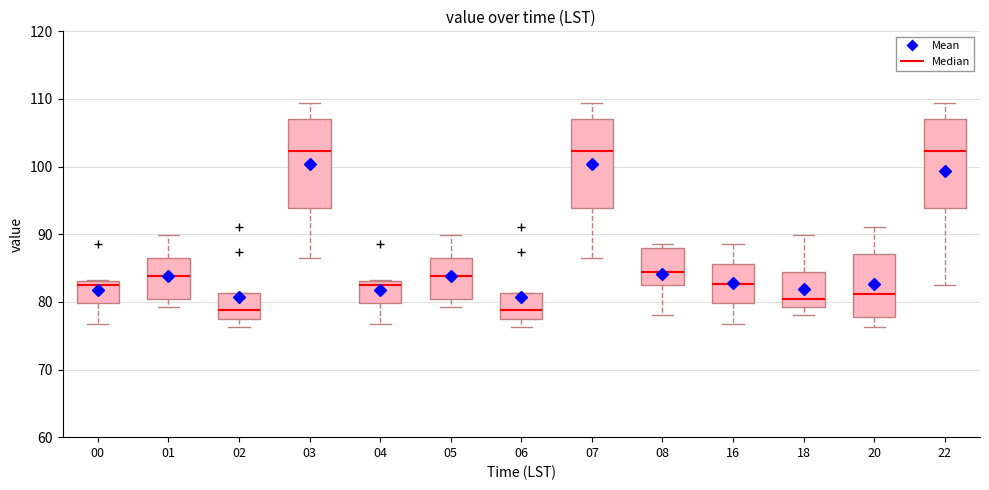

Reading left to right, read every box against the y-axis: the position of its median line, the range the box covers, and the ends of its whiskers. The values are not printed on the chart, so give them approximately, as read against the axis.

00: median 83 (just below the box's upper edge), box 80 to 83, whiskers 77 to 83
01: median 84, box 80 to 87, whiskers 79 to 90
02: median 79, box 77 to 81, whiskers 76 to 81
03: median 102, box 94 to 107, whiskers 86 to 109
04: median 83 (just below the box's upper edge), box 80 to 83, whiskers 77 to 83
05: median 84, box 80 to 87, whiskers 79 to 90
06: median 79, box 77 to 81, whiskers 76 to 81
07: median 102, box 94 to 107, whiskers 86 to 109
08: median 84, box 82 to 88, whiskers 78 to 89
16: median 83, box 80 to 86, whiskers 77 to 89
18: median 80, box 79 to 84, whiskers 78 to 90
20: median 81, box 78 to 87, whiskers 76 to 91
22: median 102, box 94 to 107, whiskers 82 to 109